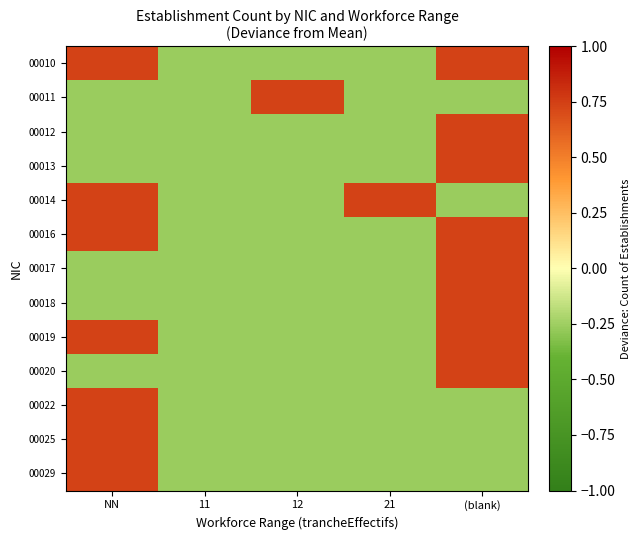

Which series has the largest range (max minus min)?

00010